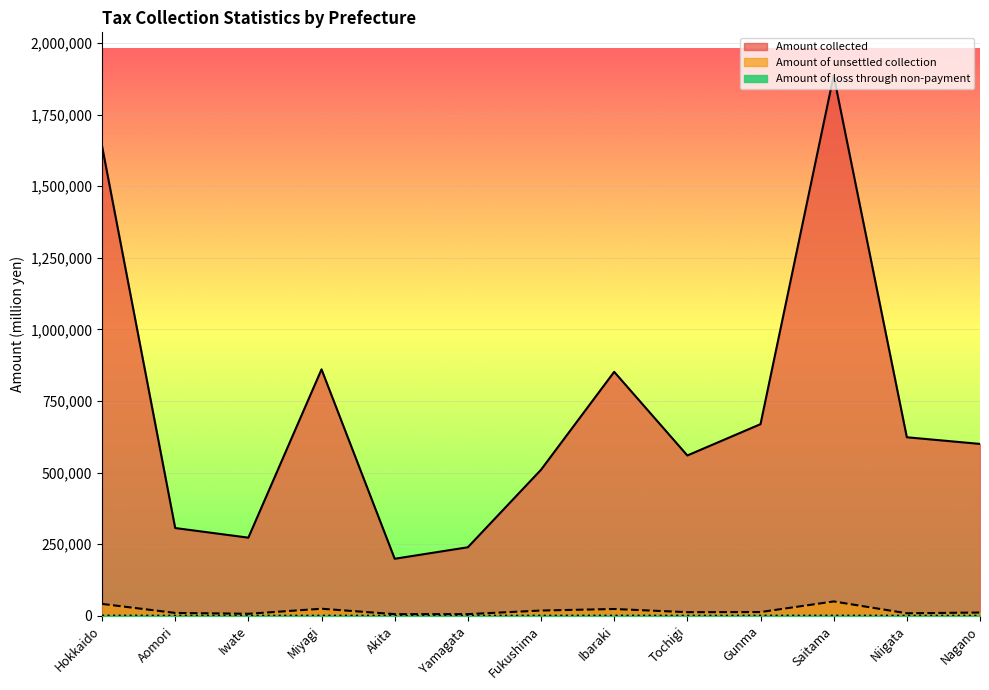

At Nagano, list the series in order from smallest to largest.

Amount of loss through non-payment, Amount of unsettled collection, Amount collected